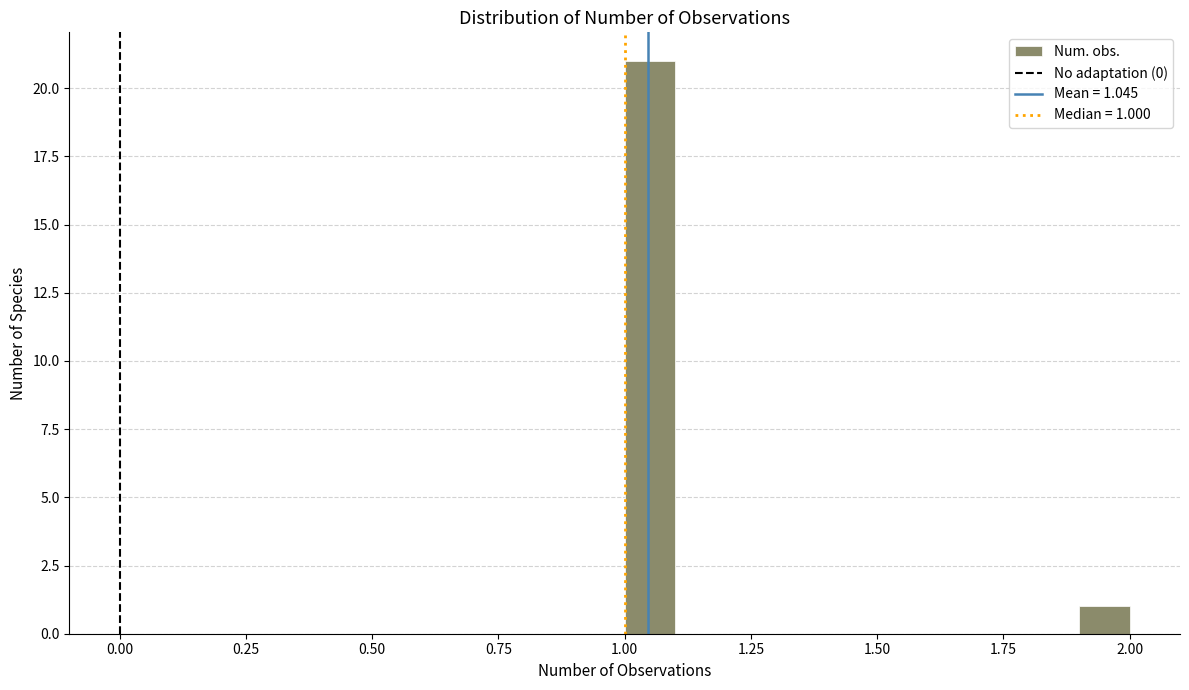

Around what value on the x-axis is the tallest bar? Give the approximate position of its centre, as read against the axis.

1.05